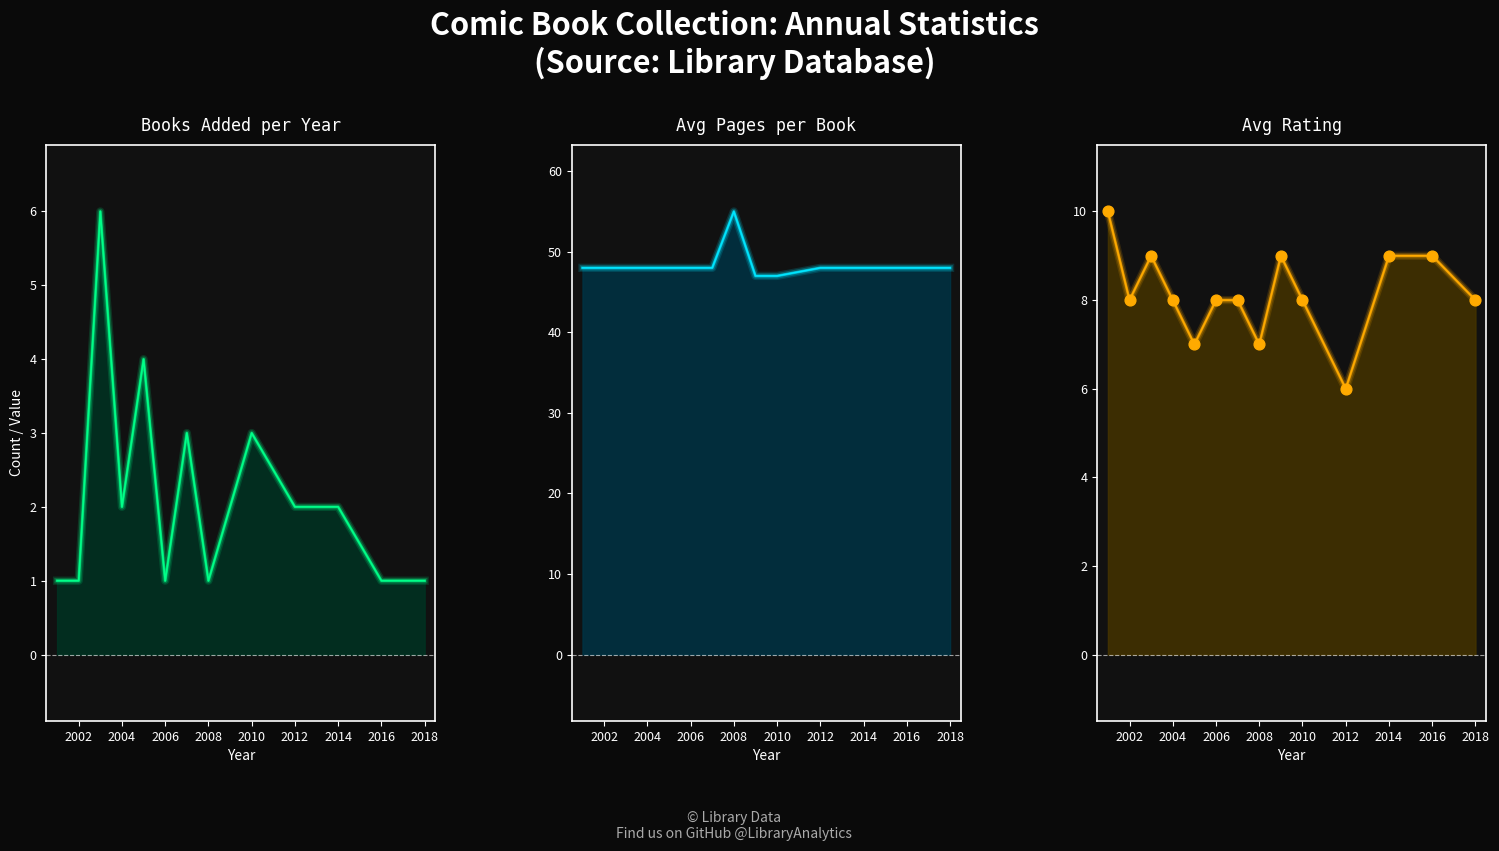

Between 2008 and 11, which is larger?

11